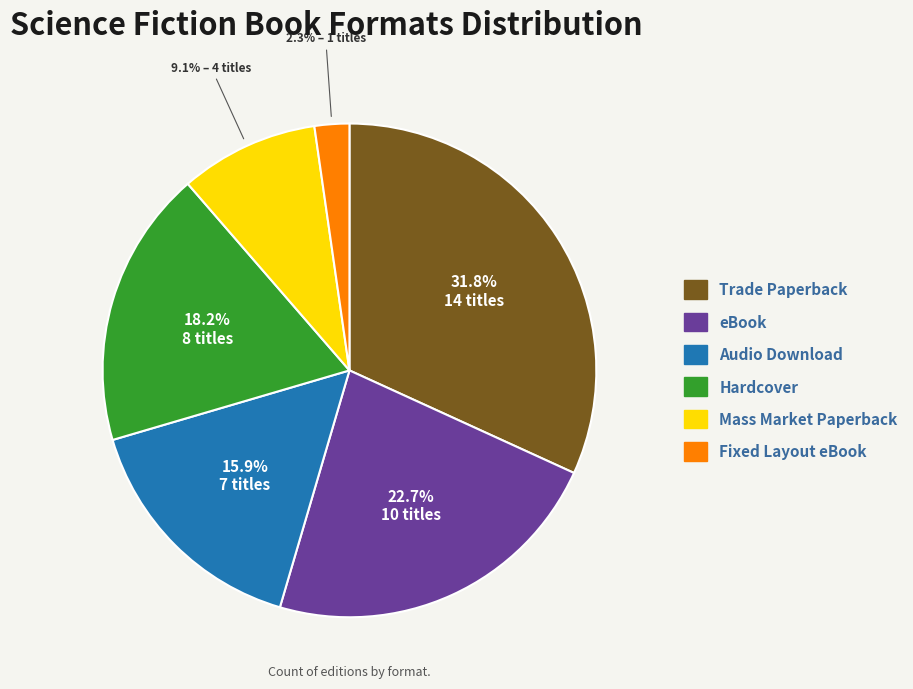

Do Fixed Layout eBook and Audio Download together represent more than half of the pie?

No